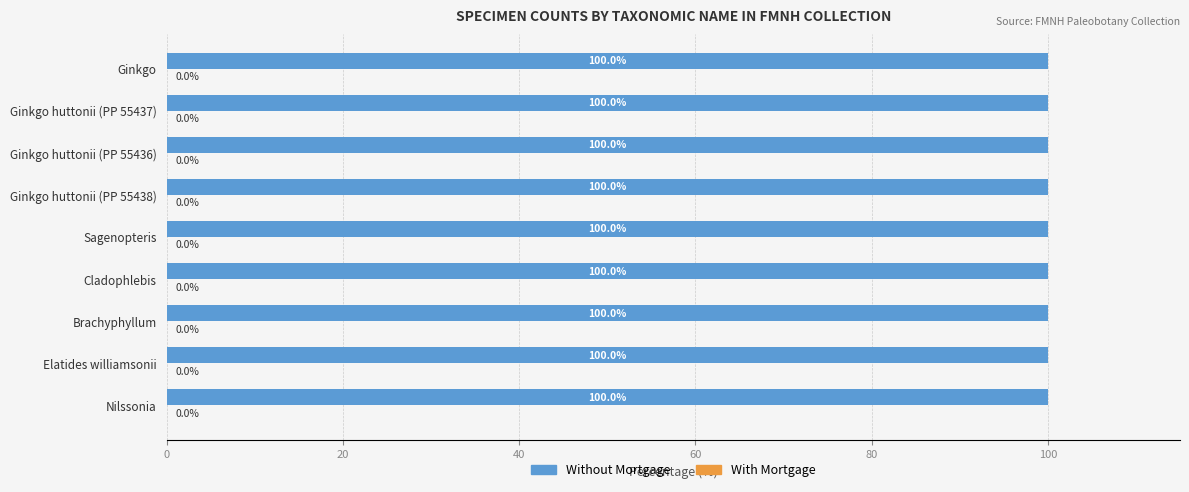

Read the Without Mortgage value at Brachyphyllum.

100.0